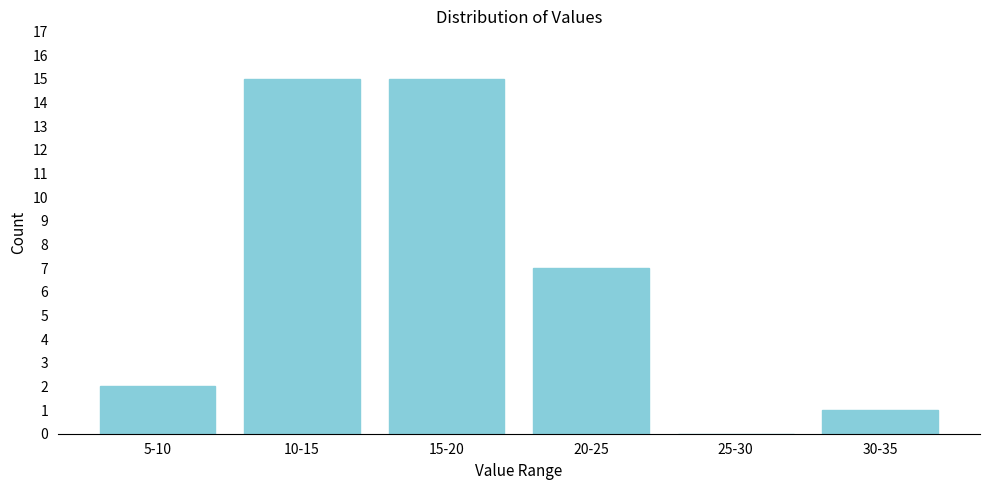

Reading left to right, extract all data points from this chart.

5-10=2	10-15=15	15-20=15	20-25=7	25-30=0	30-35=1